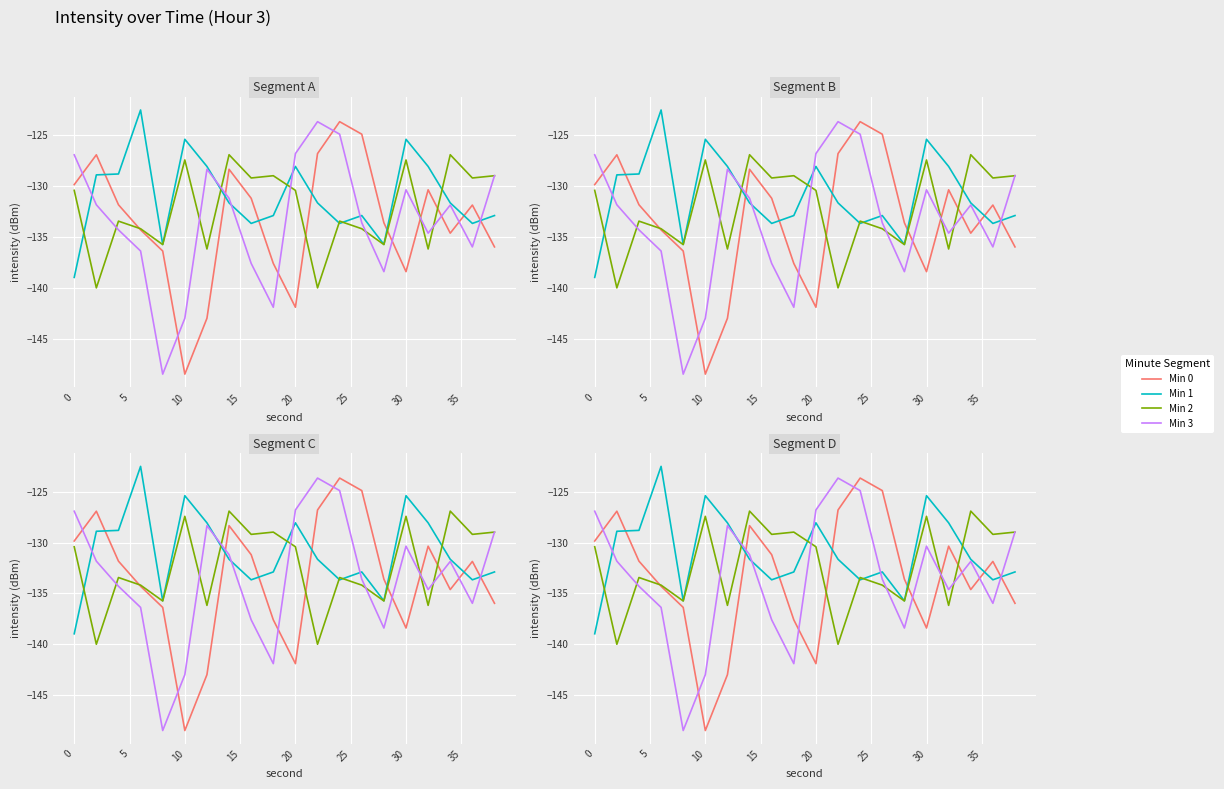

Count the number of categories in the chart.

20